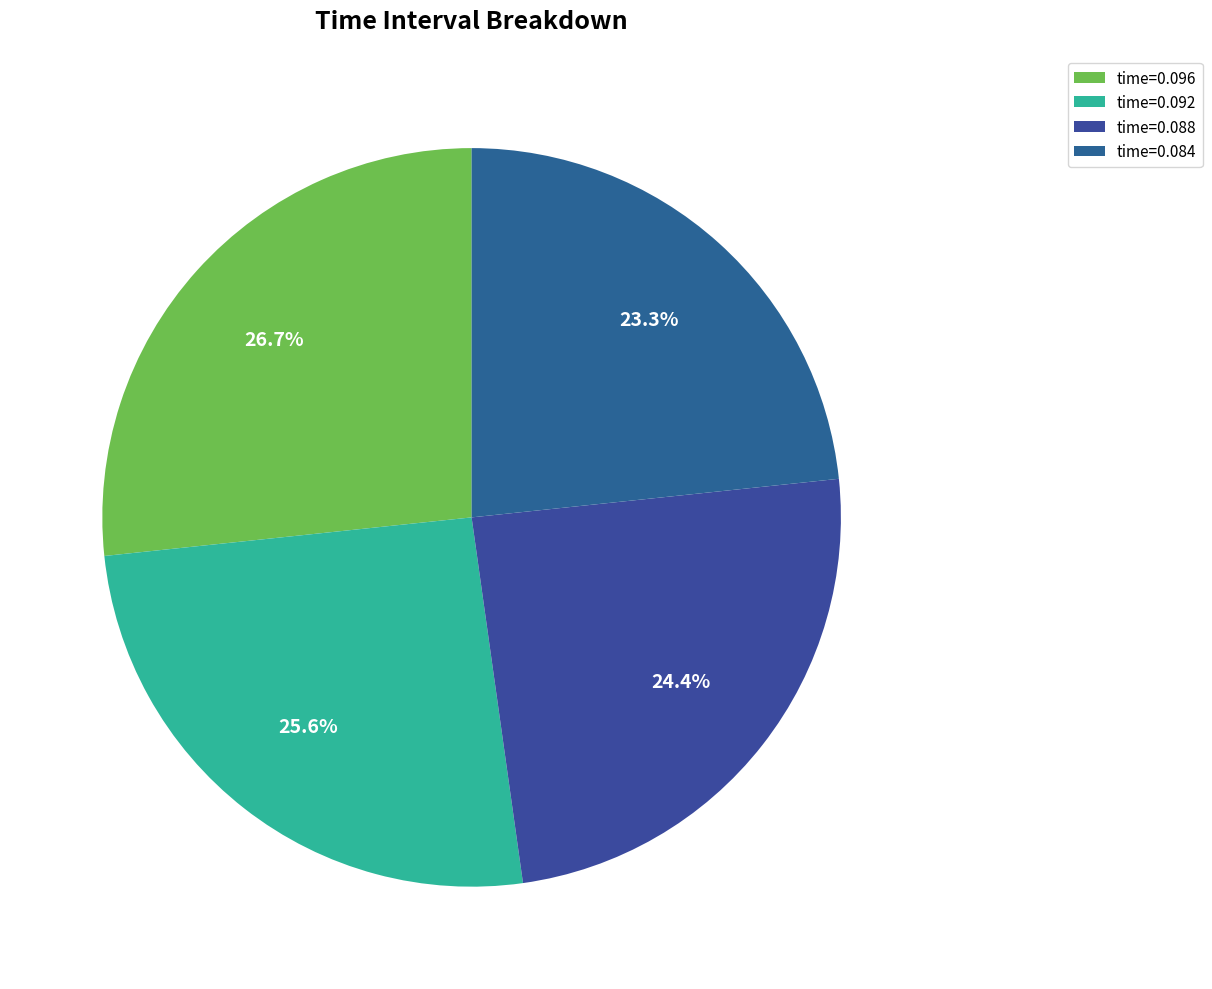

How many slices are in this pie chart?

4